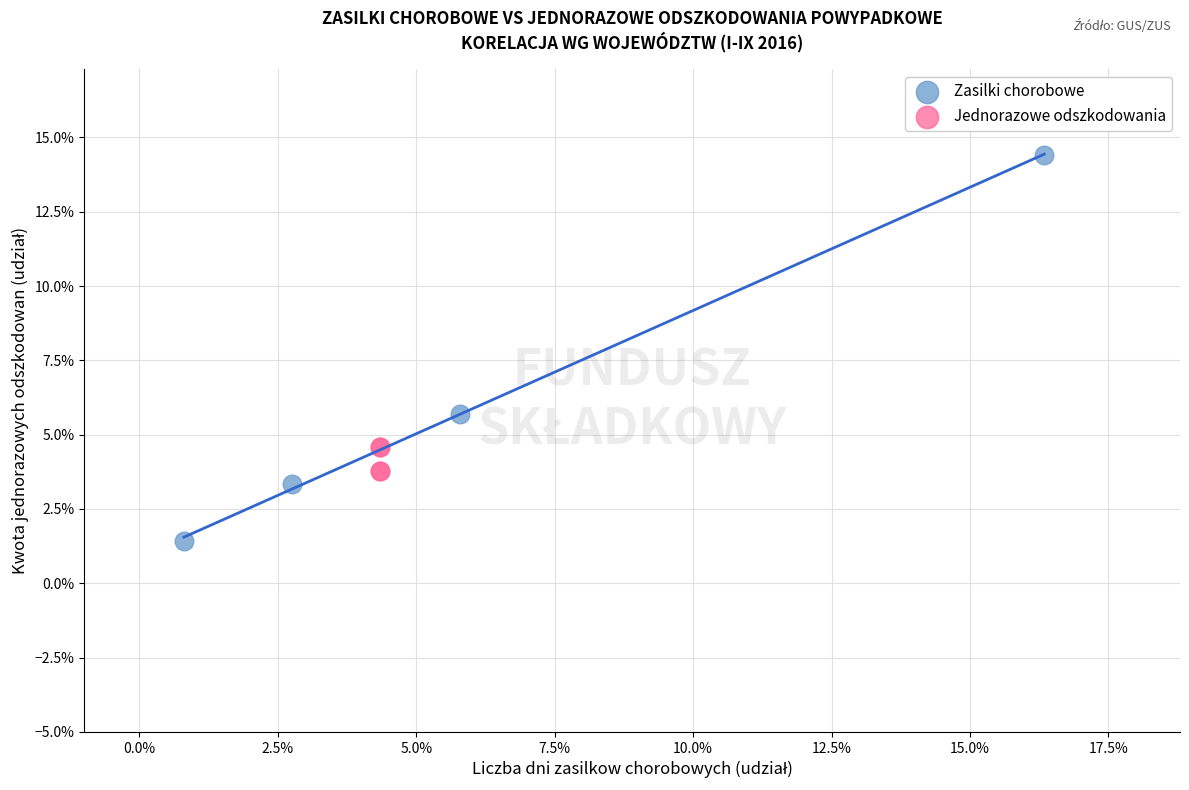

What are all the series names shown in the legend?

Zasilki chorobowe, Jednorazowe odszkodowania